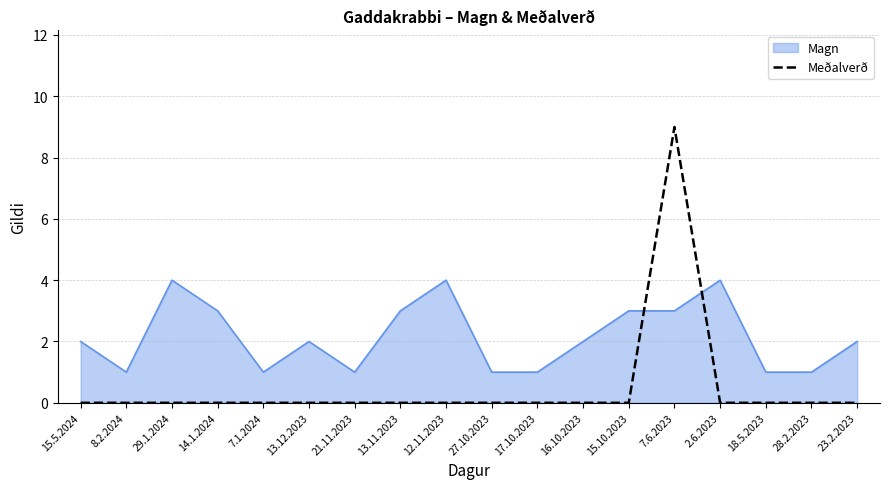

True or false: Meðalverð has a value of -6 at 17.10.2023.

False